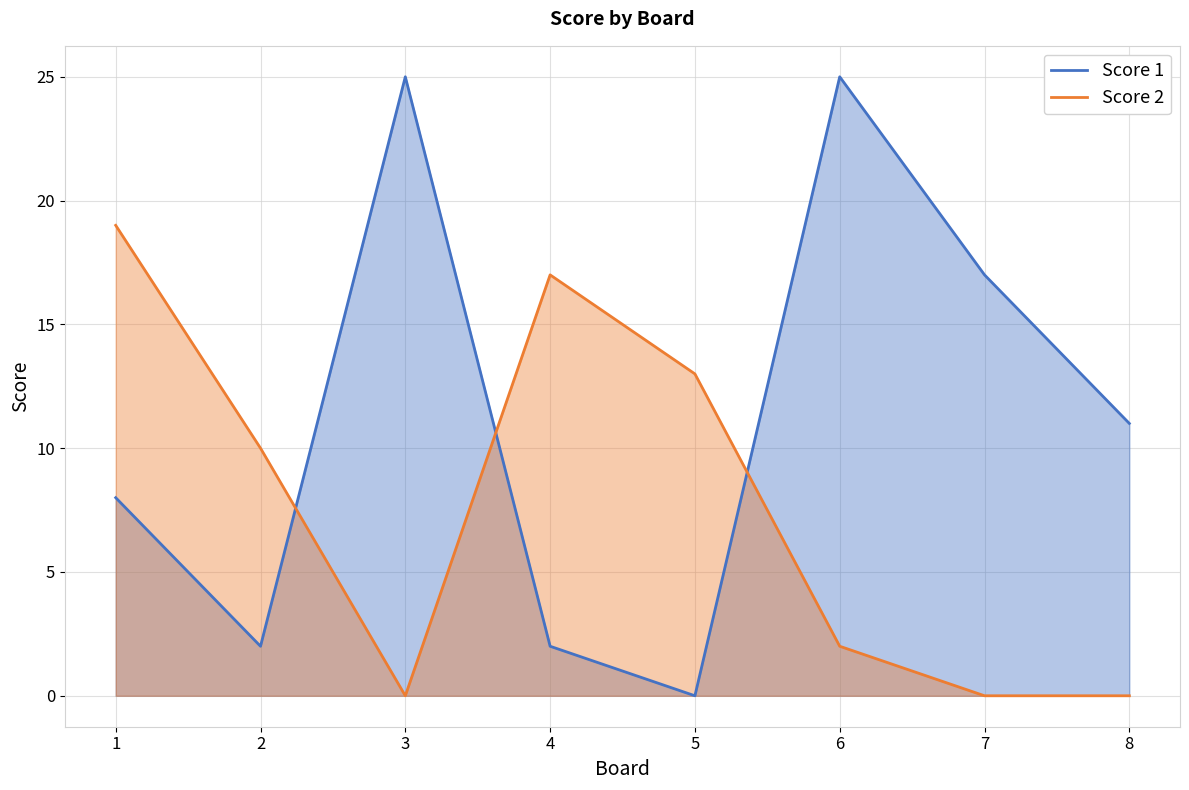

How many lines are shown in the chart?

2